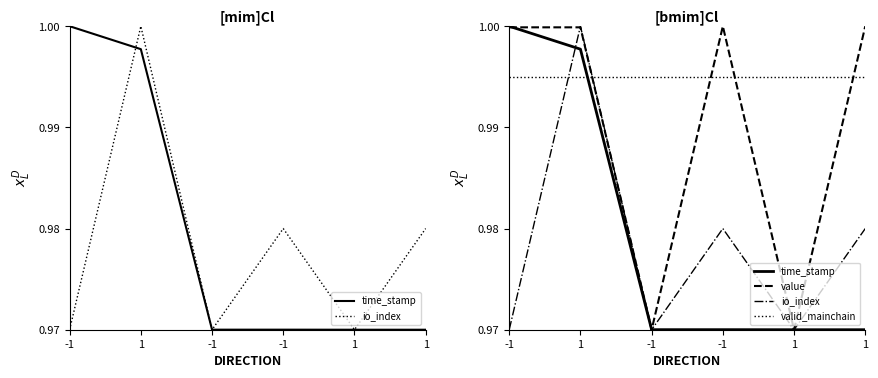

At how many categories does at least one series exceed 0?

6